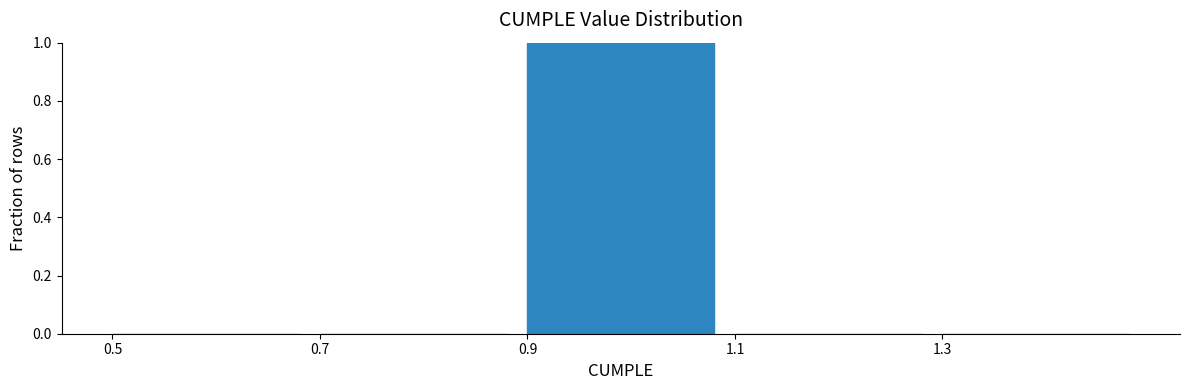

Over which range of the x-axis is the bar tallest?

0.9 to 1.1